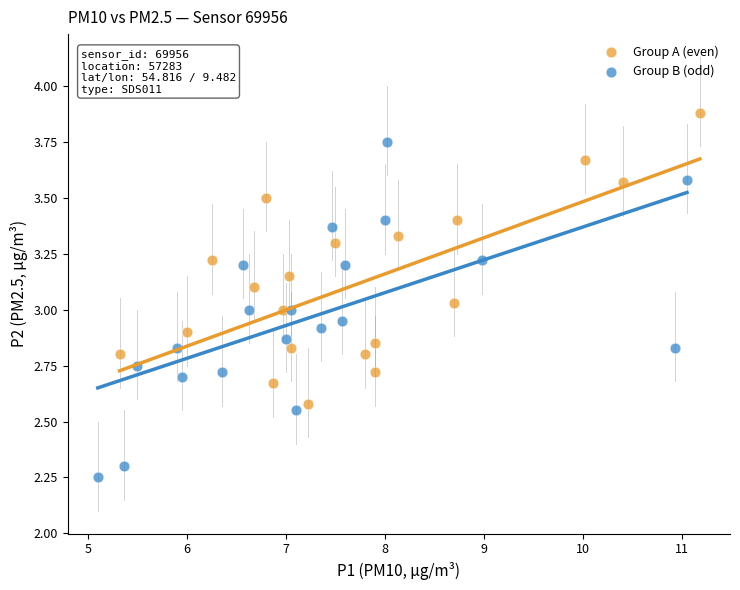

Which series reaches the minimum Y coordinate?

Group B (odd)